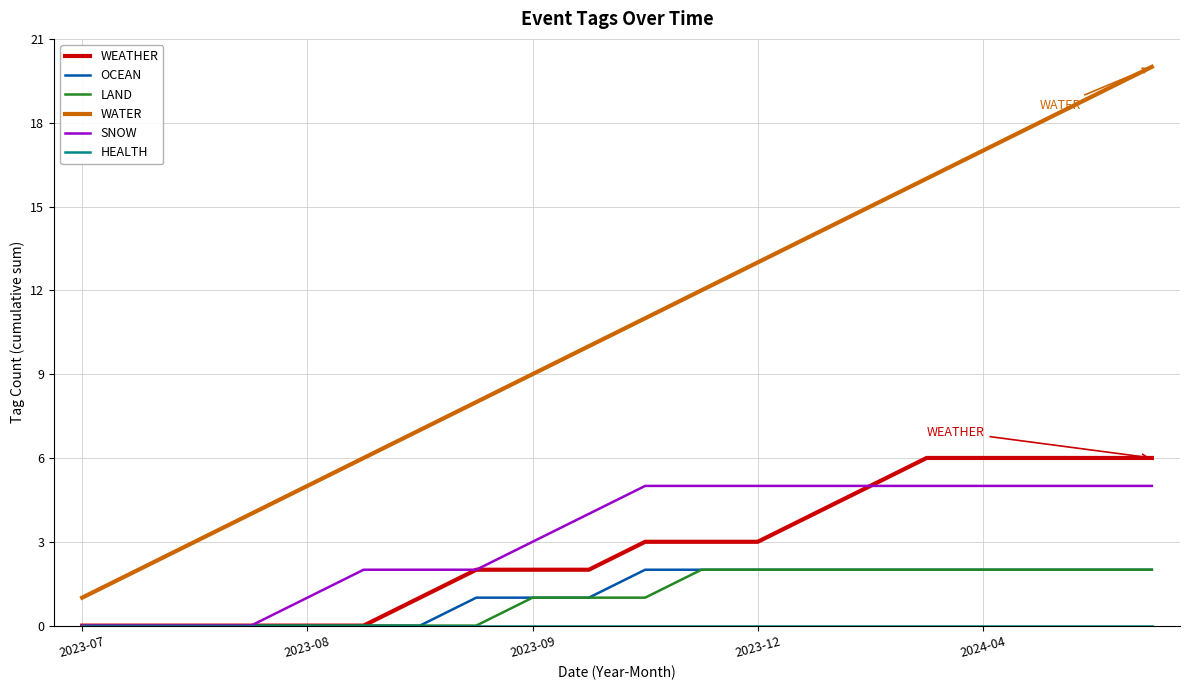

What is the greatest value displayed?

20